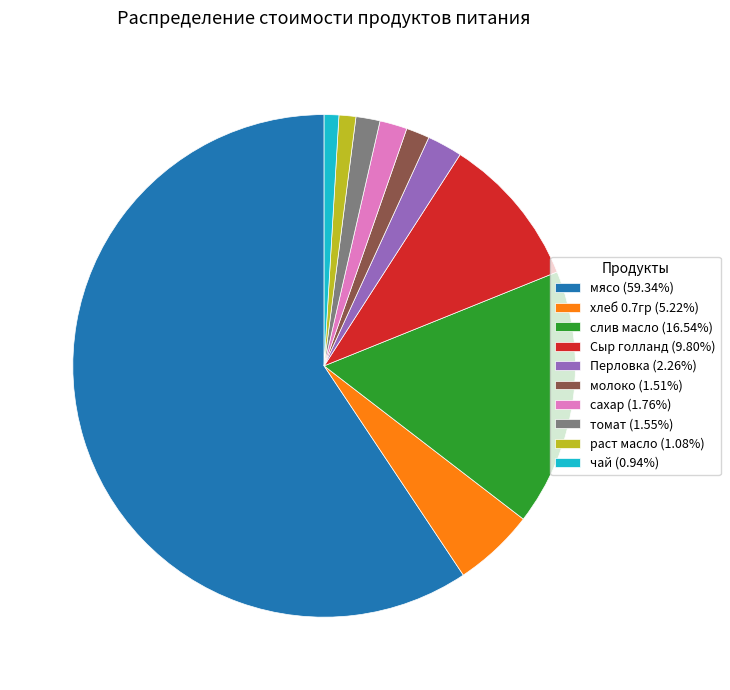

Do чай (0.94%) and Сыр голланд (9.80%) together represent more than half of the pie?

No